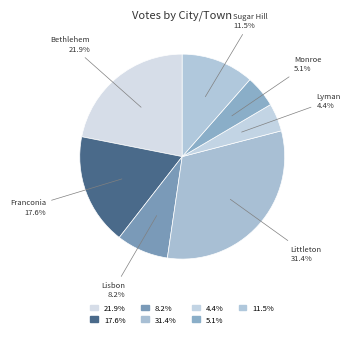

Which slice is the largest?

Littleton